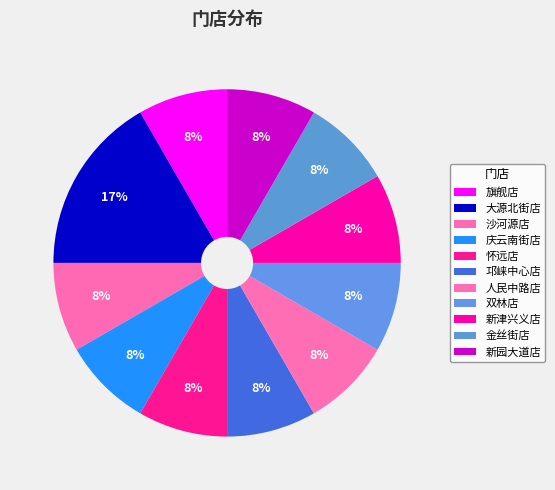

Which has a higher value, 人民中路店 or 新园大道店?

人民中路店